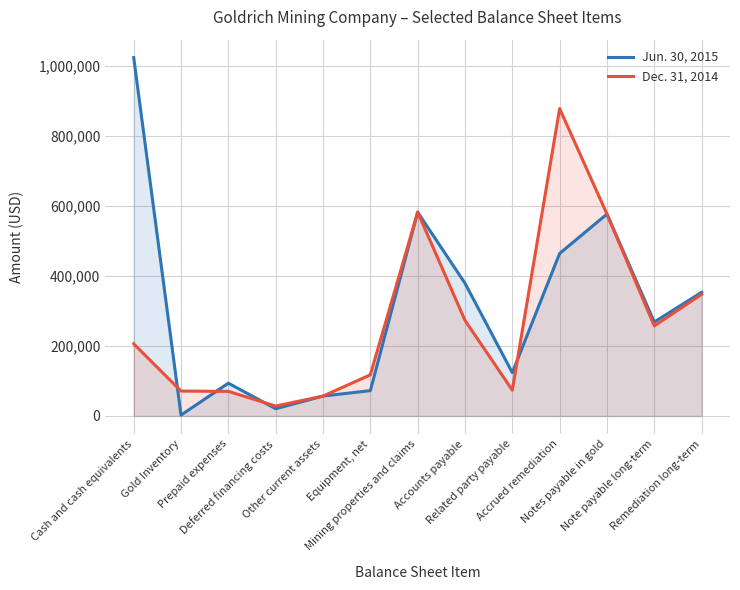

True or false: Jun. 30, 2015 has a value of 174682 at Remediation long-term.

False